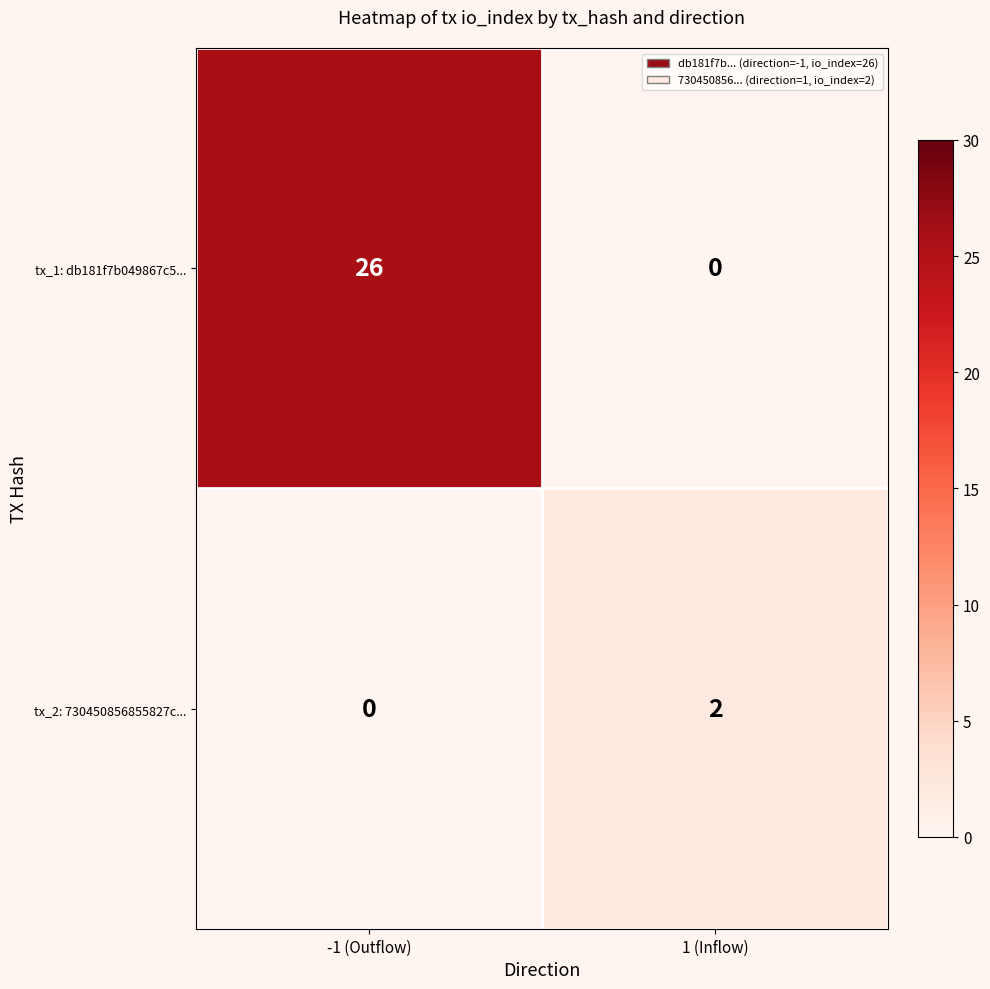

How many distinct data groups are displayed?

2